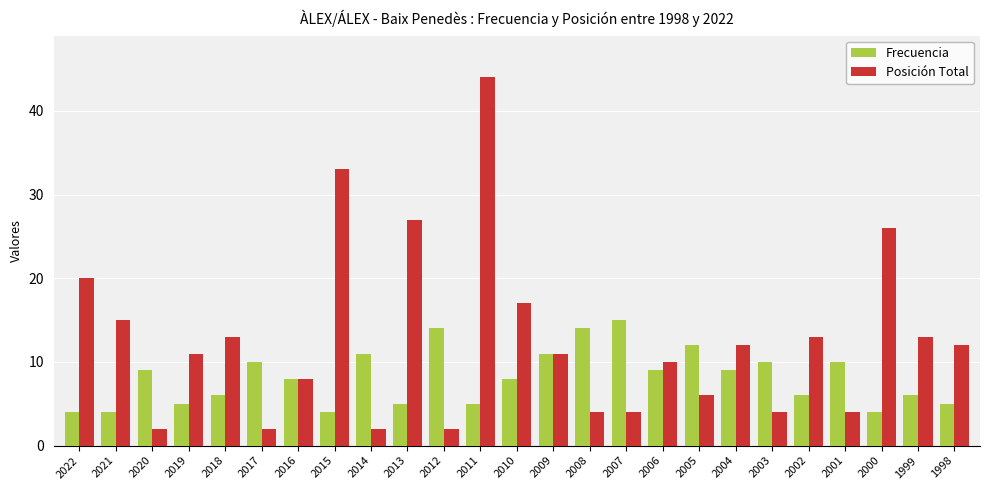

What is the value of the Frecuencia bar at the 10th from the left?

5